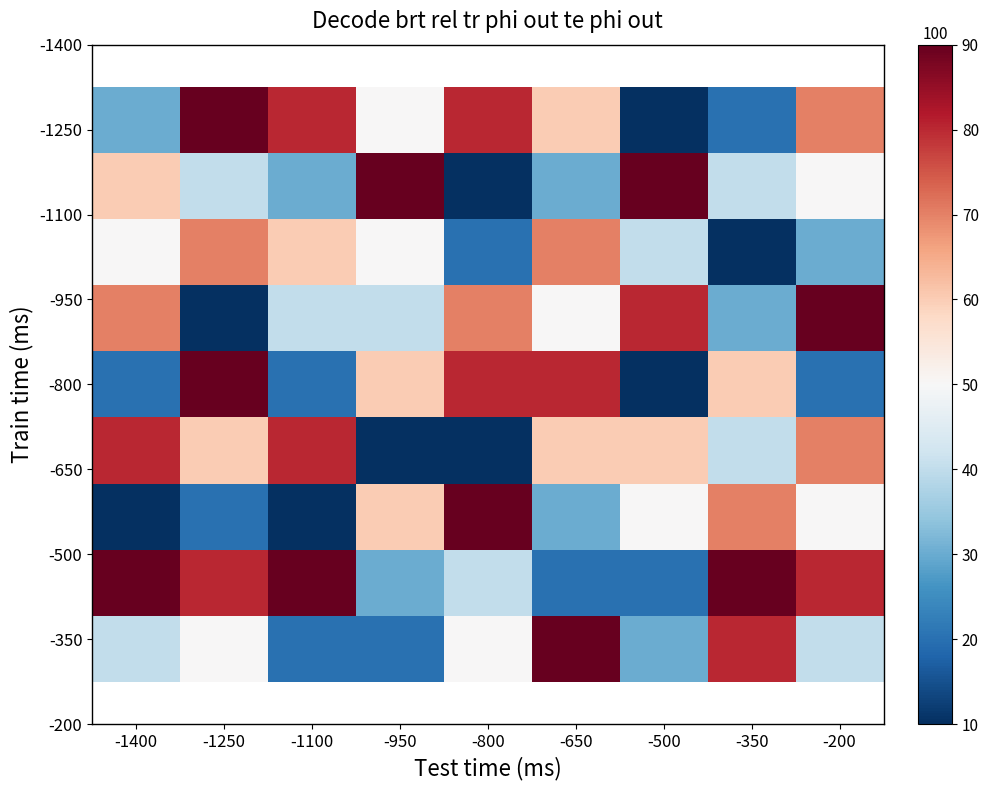

How many distinct data groups are displayed?

9